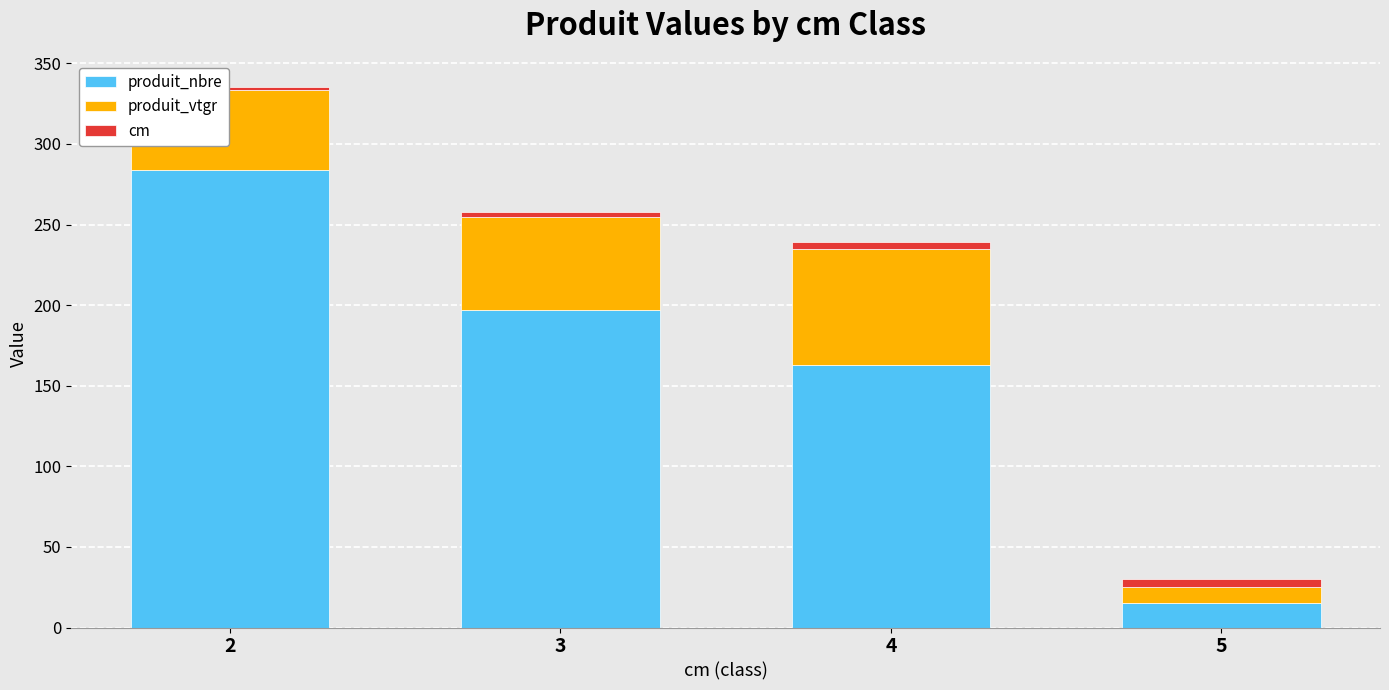

Reading left to right, transcribe the values for produit_nbre.

2=284.0	3=197.0	4=163.0	5=15.0